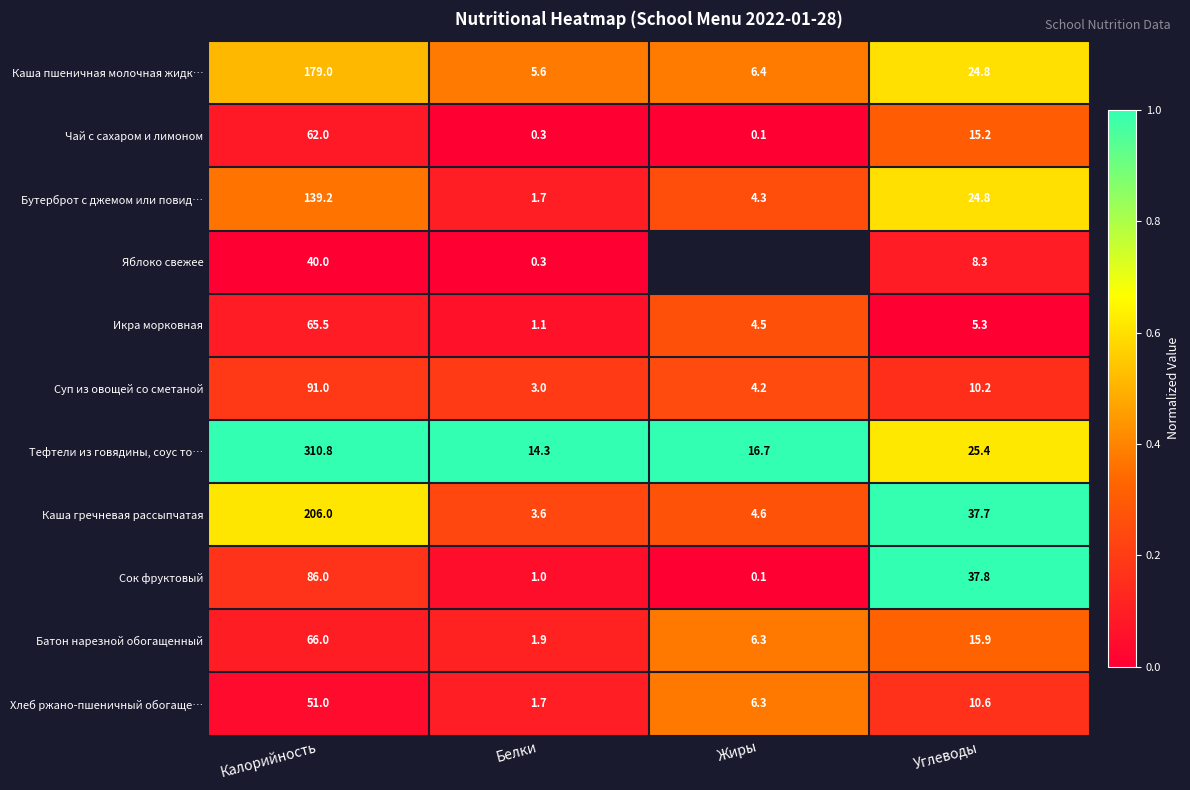

At which category does the chart reach its peak across all series?

Калорийность